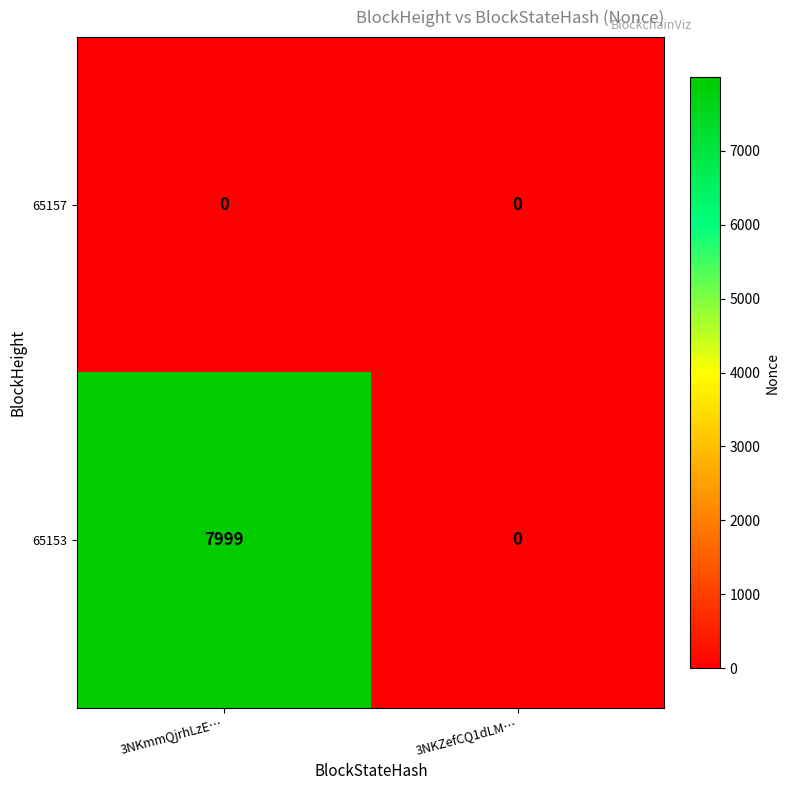

What is the difference between the maximum and minimum values in the 65153 series?

7999